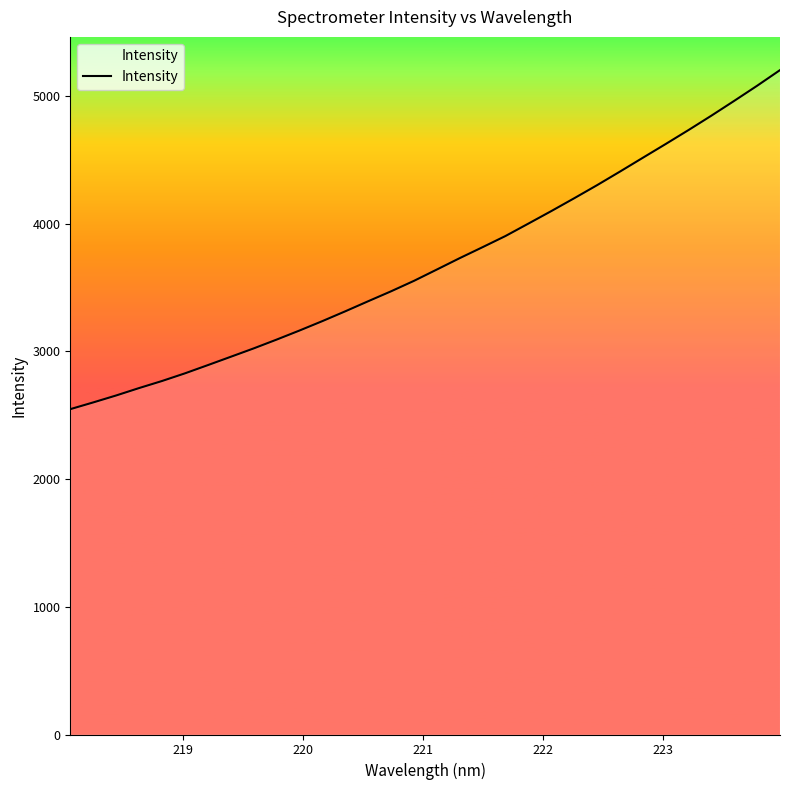

How many lines are shown in the chart?

1